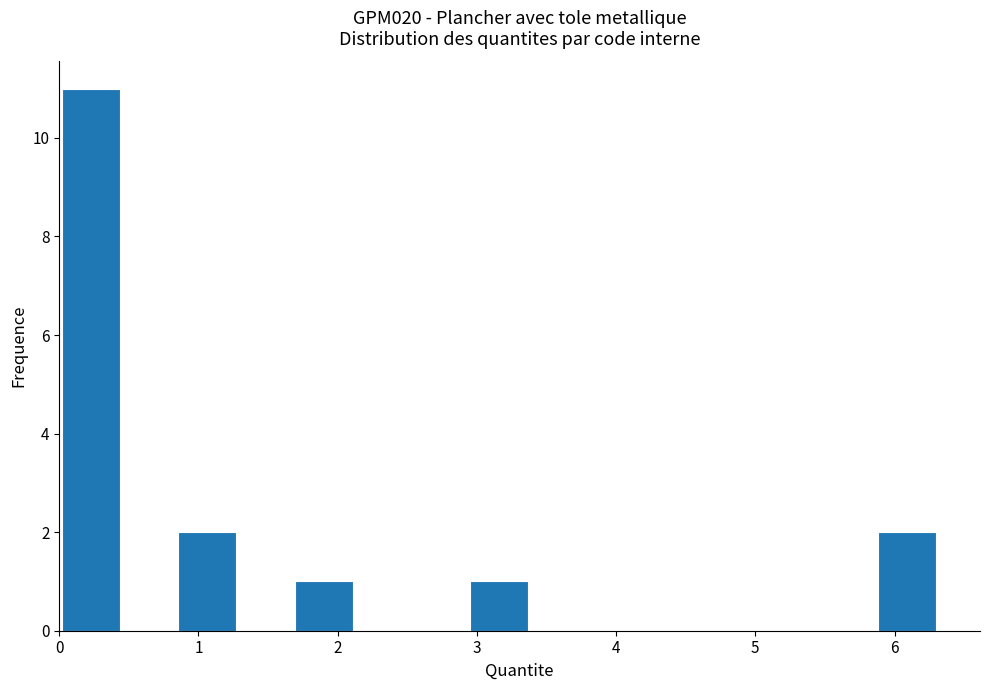

How tall is the bar that spans 1.7 to 2.1 on the x-axis? Neither the bar edges nor the heights are printed on the chart, so give them approximately, as read against the axes.

1